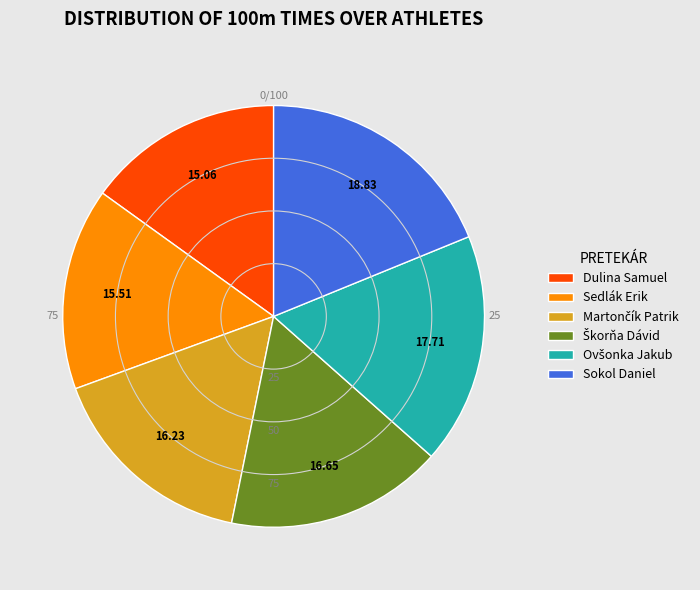

How many slices are in this pie chart?

6